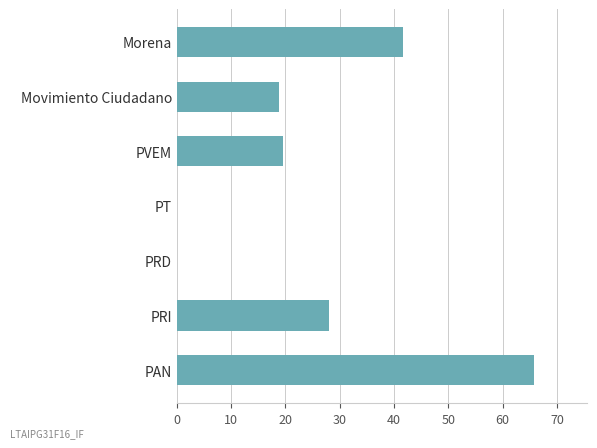

What is the change in value from PAN to PRI?

-37.7